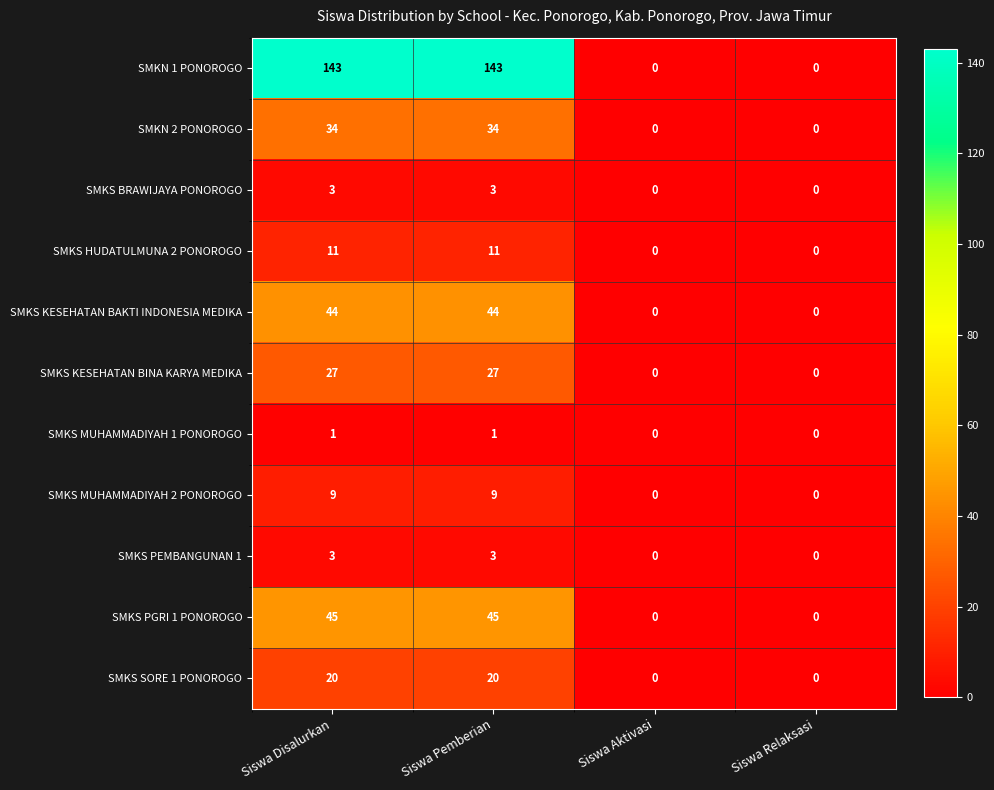

What is the greatest value displayed?

143